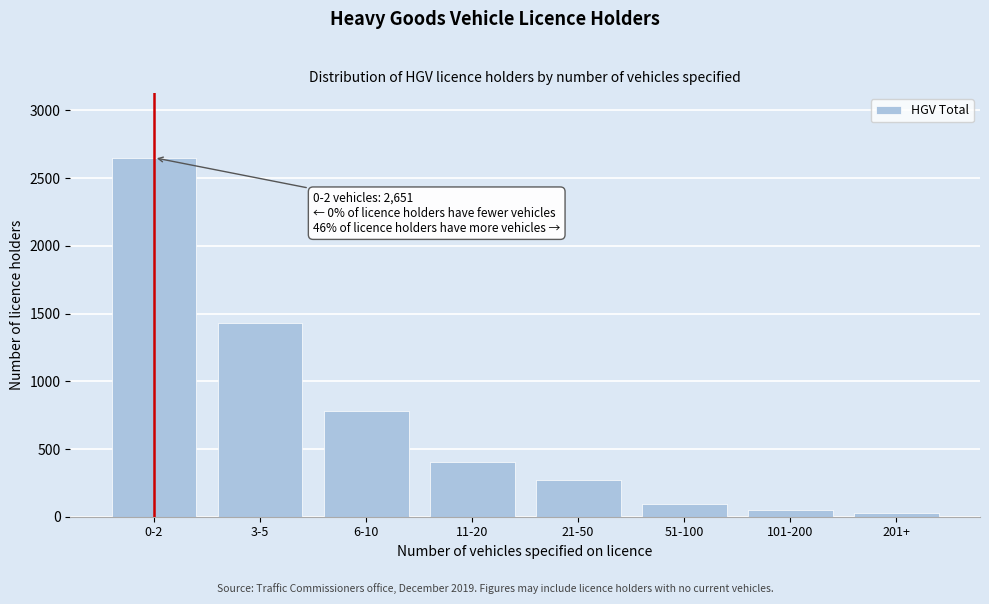

Reading left to right, list all the values displayed in this chart.

0-2=2651	3-5=1434	6-10=784	11-20=404	21-50=271	51-100=96	101-200=46	201+=24